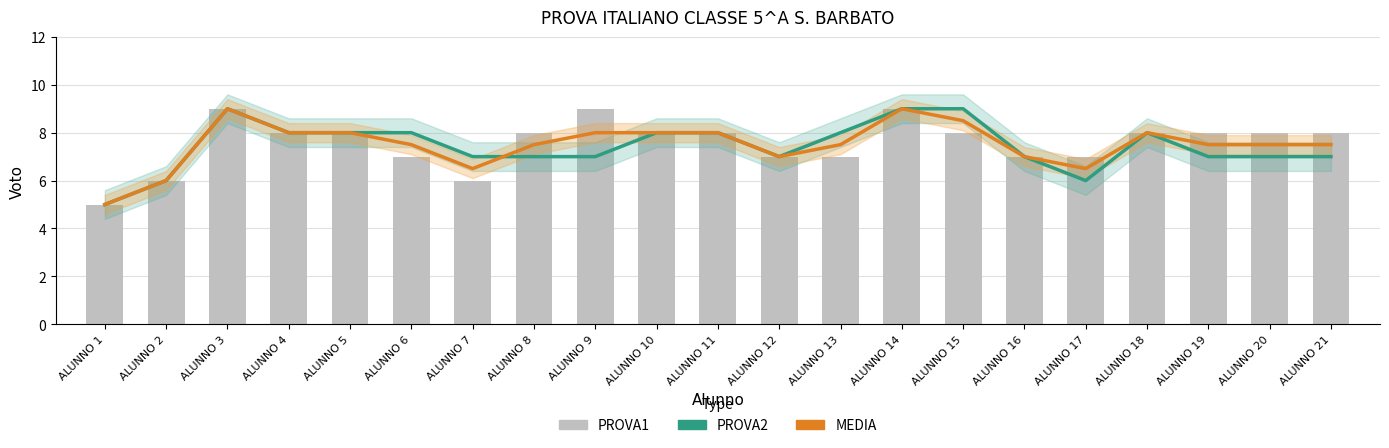

What is the total value across all series at ALUNNO 2?

18.0